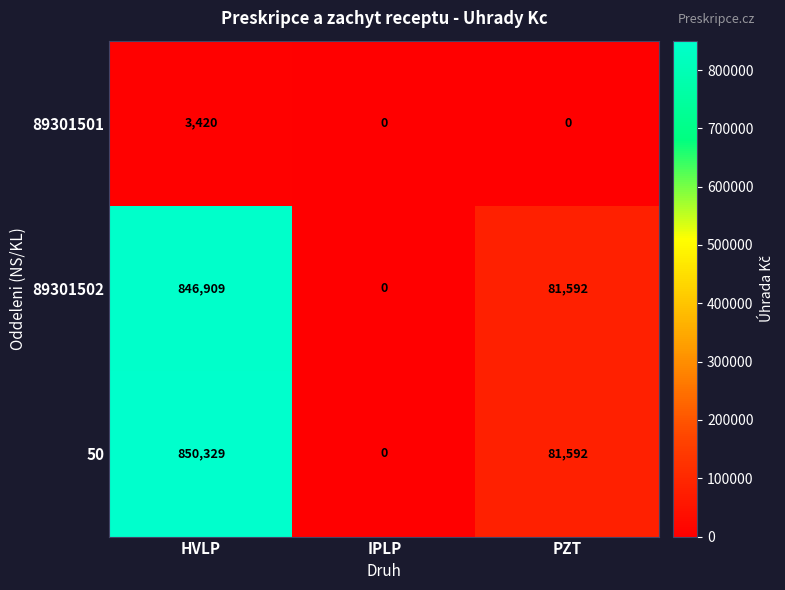

Where does the 89301502 series first go above 81592?

HVLP